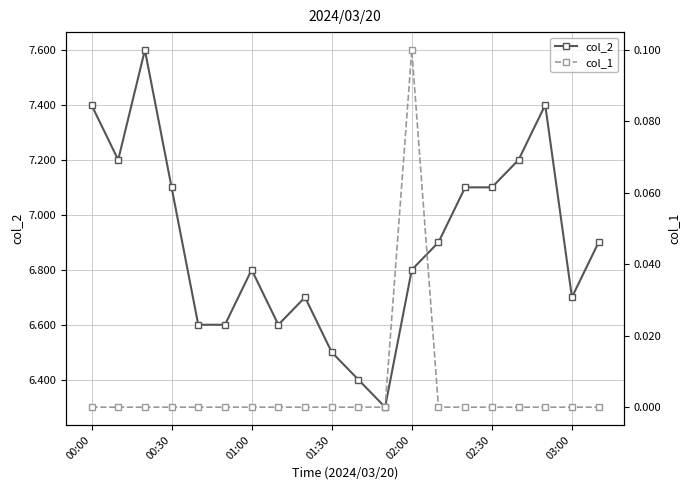

At which category does col_1 reach its first local peak?

02:00